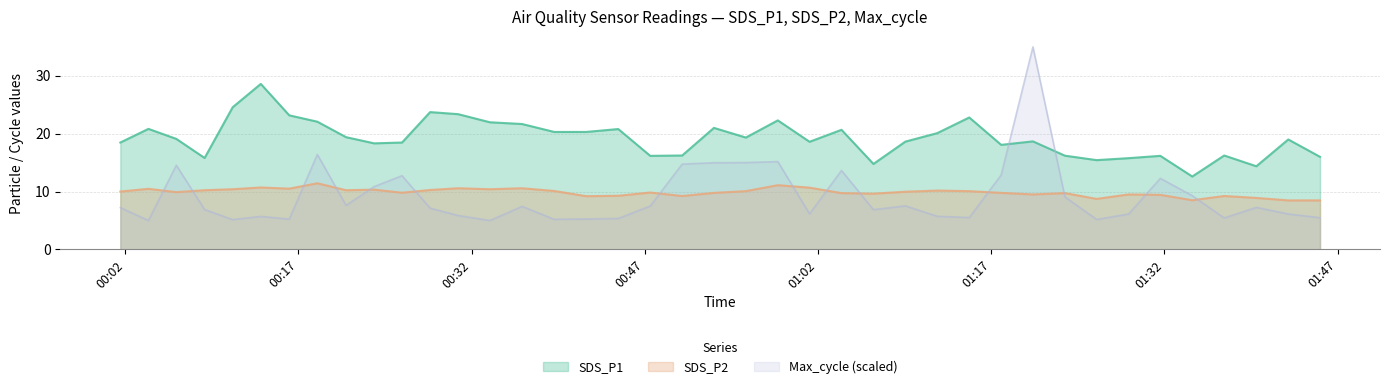

True or false: SDS_P2 and SDS_P1 cross at least once.

False